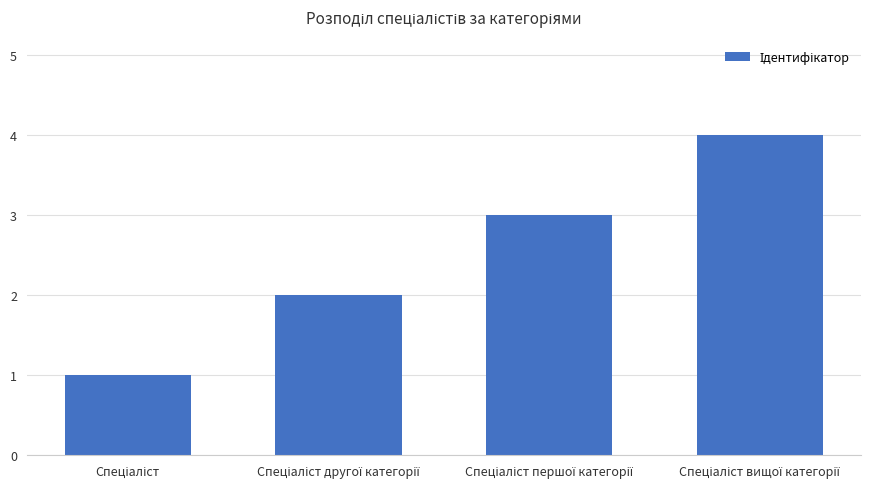

What is the value of the 1st bar from the left?

1